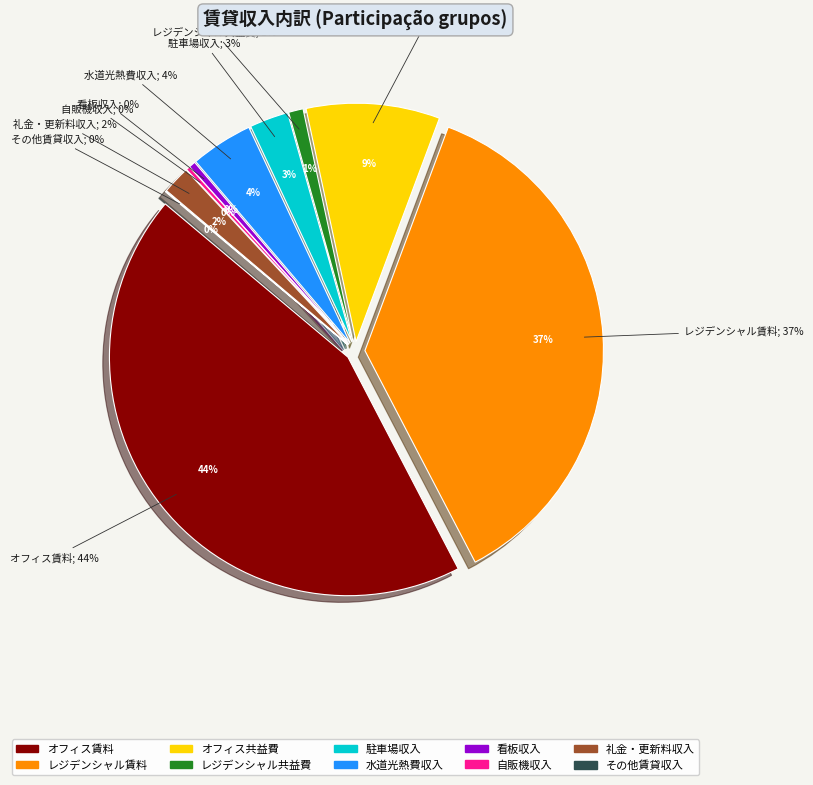

Count the number of slices in the pie.

10